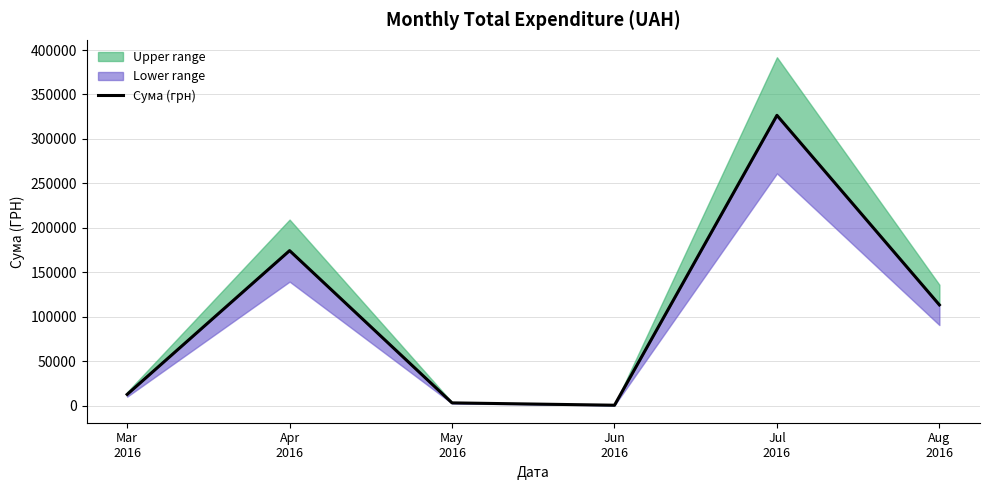

The value at Apr
2016 is 174434.8. True or false?

True